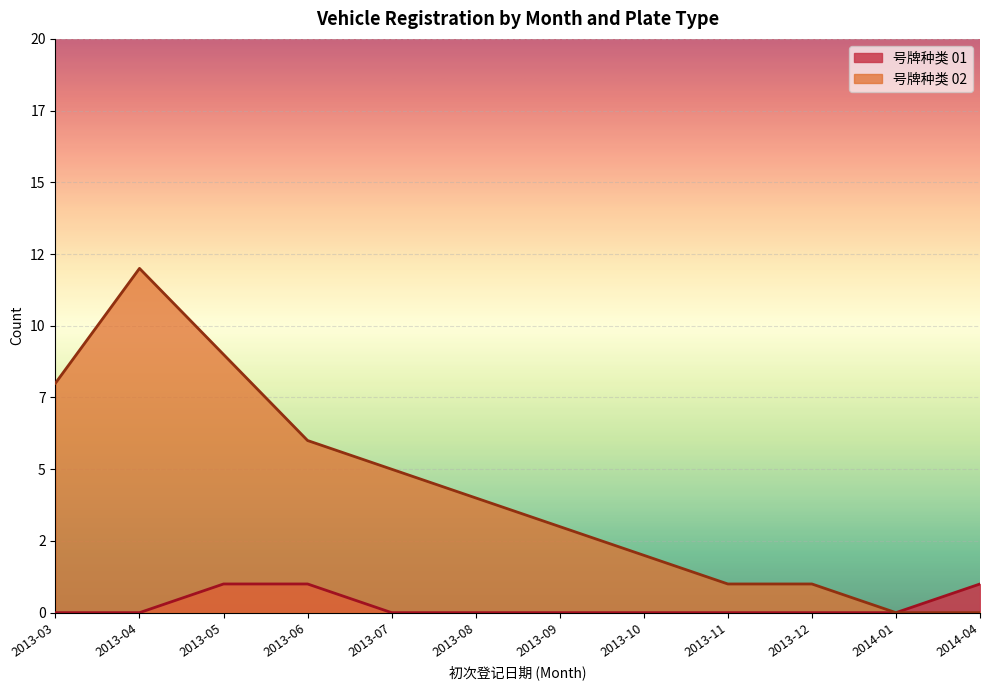

True or false: 号牌种类01 and 号牌种类02 cross at least once.

False